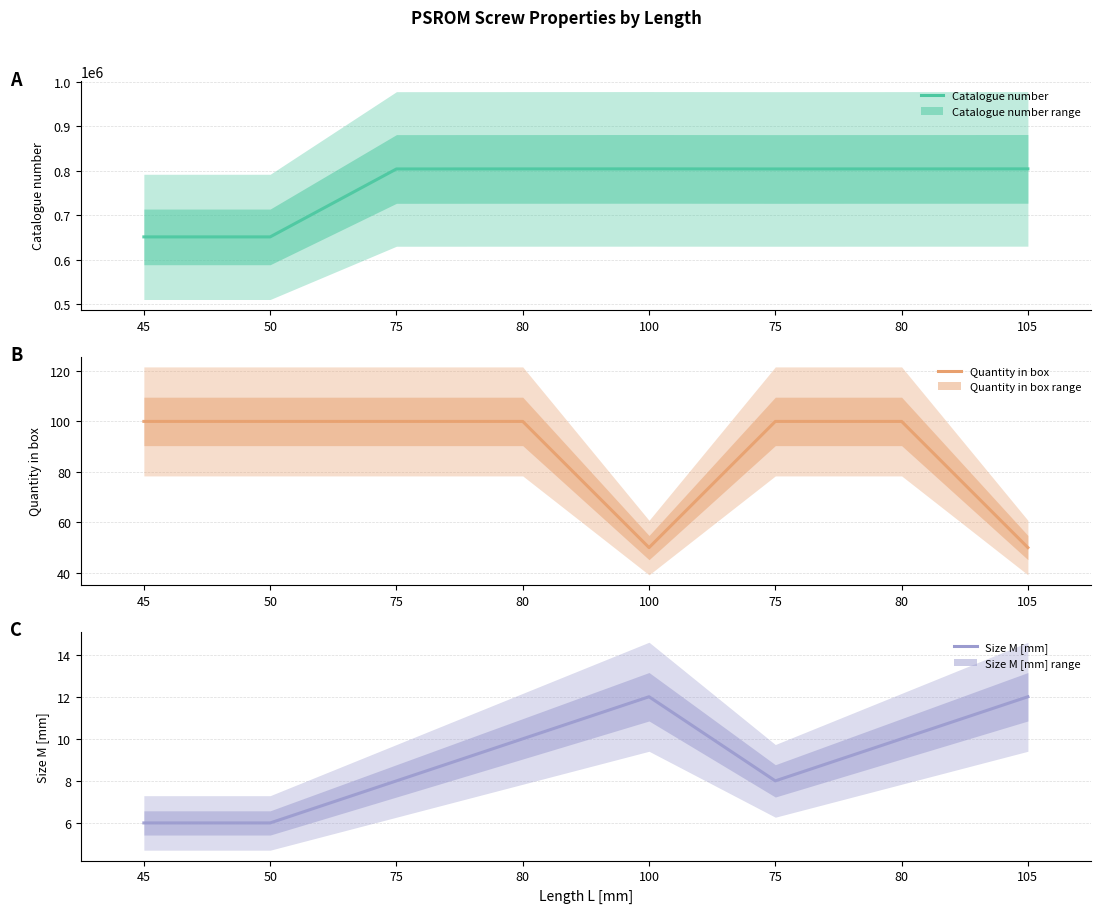

How many interior local peaks does the Size M [mm] series have?

1